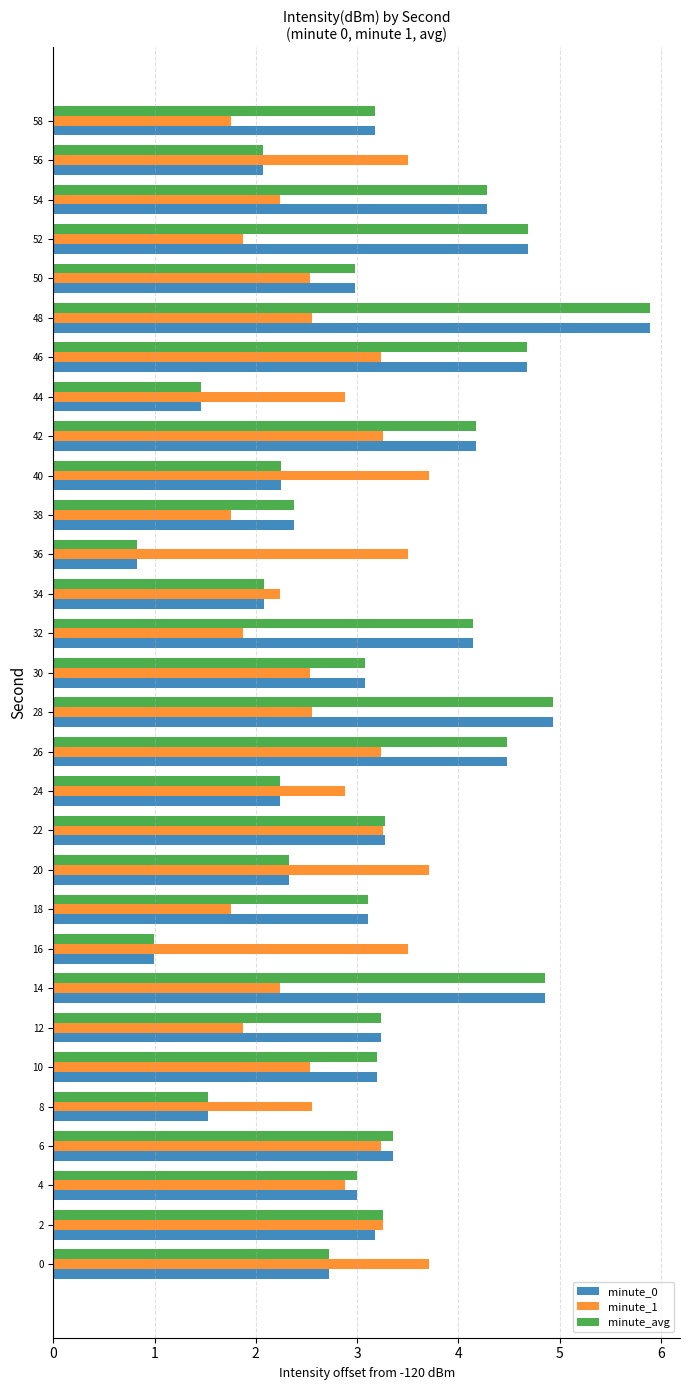

Between 44 and 56, which series saw the biggest shift?

minute_1